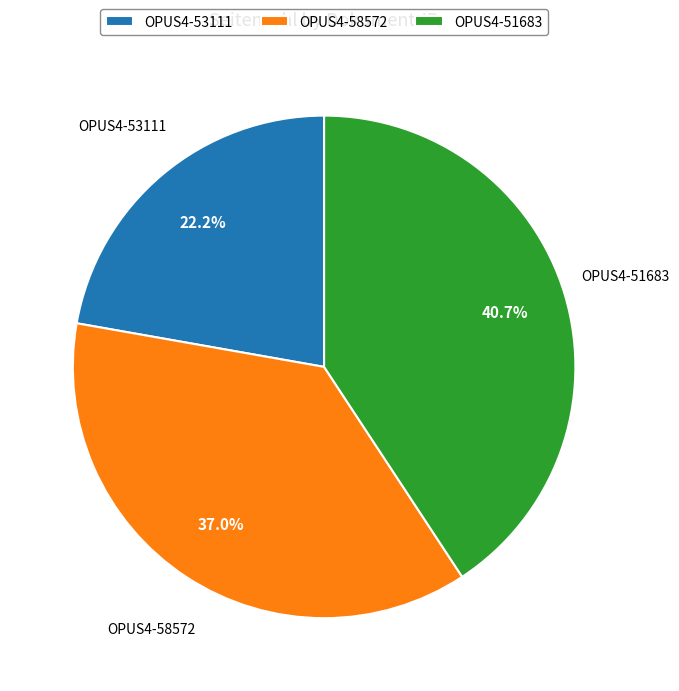

Rank the categories by value from highest to lowest.

OPUS4-51683, OPUS4-58572, OPUS4-53111